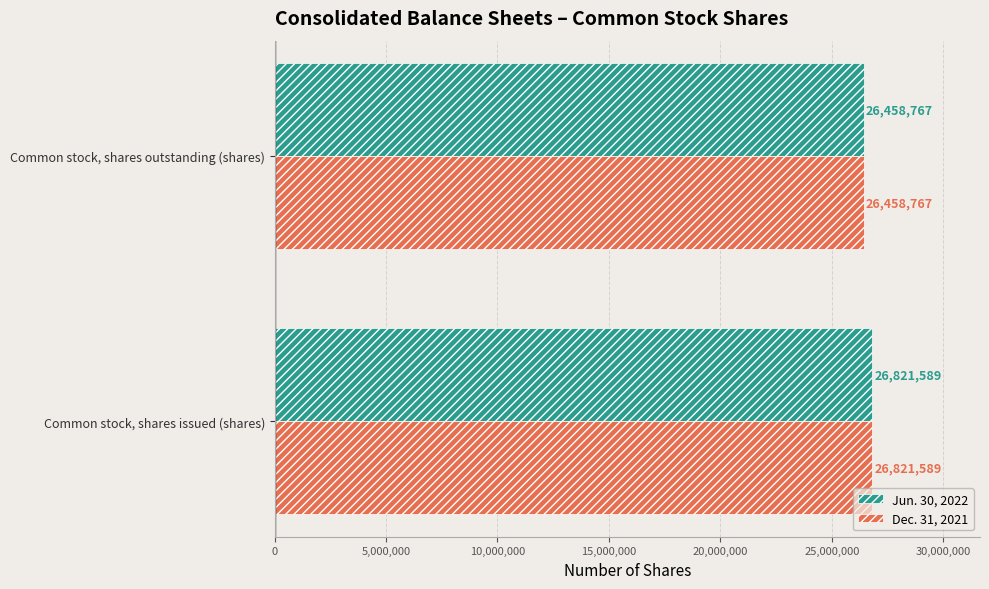

What are all the series names shown in the legend?

Jun. 30, 2022, Dec. 31, 2021